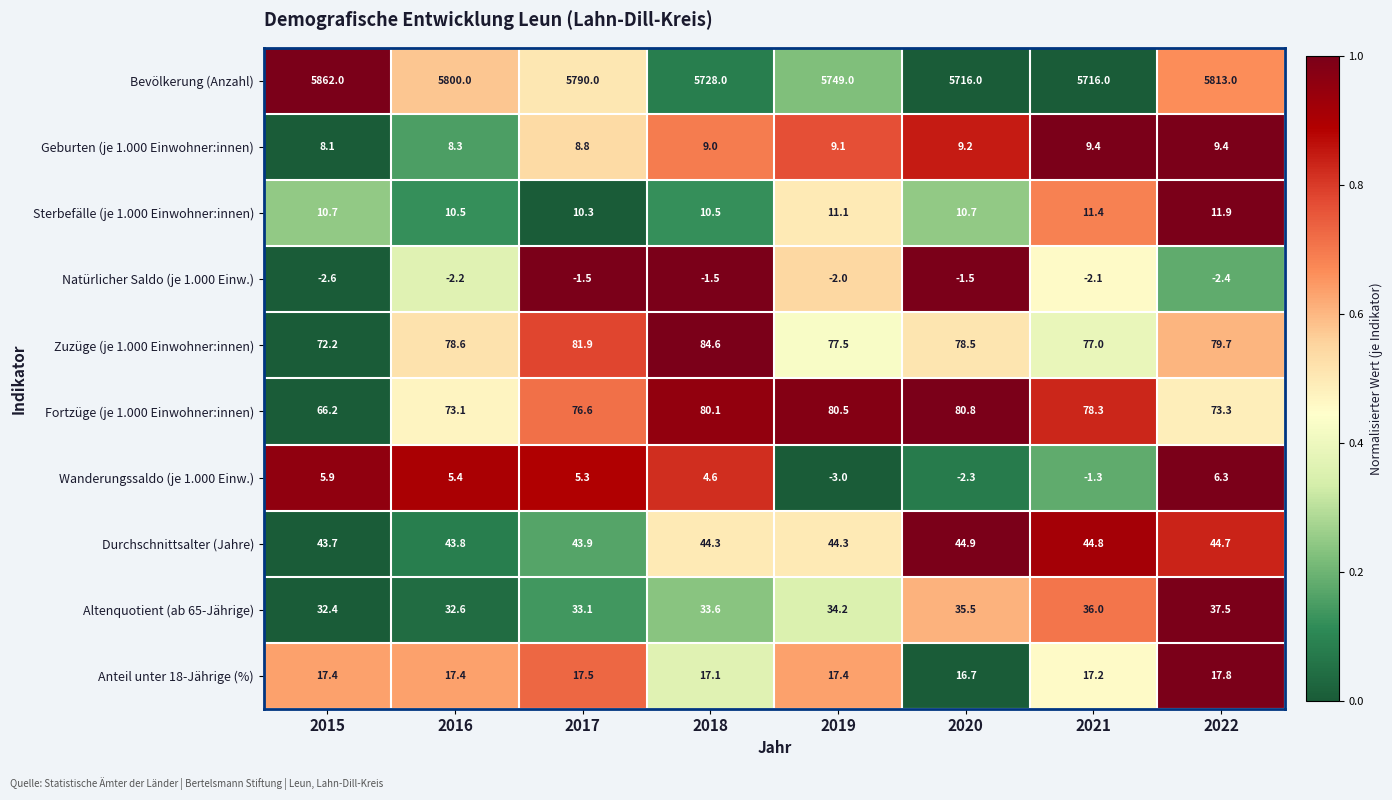

Is it true that Zuzüge (je 1.000 Einwohner:innen) equals 72.2 at 2015?

True